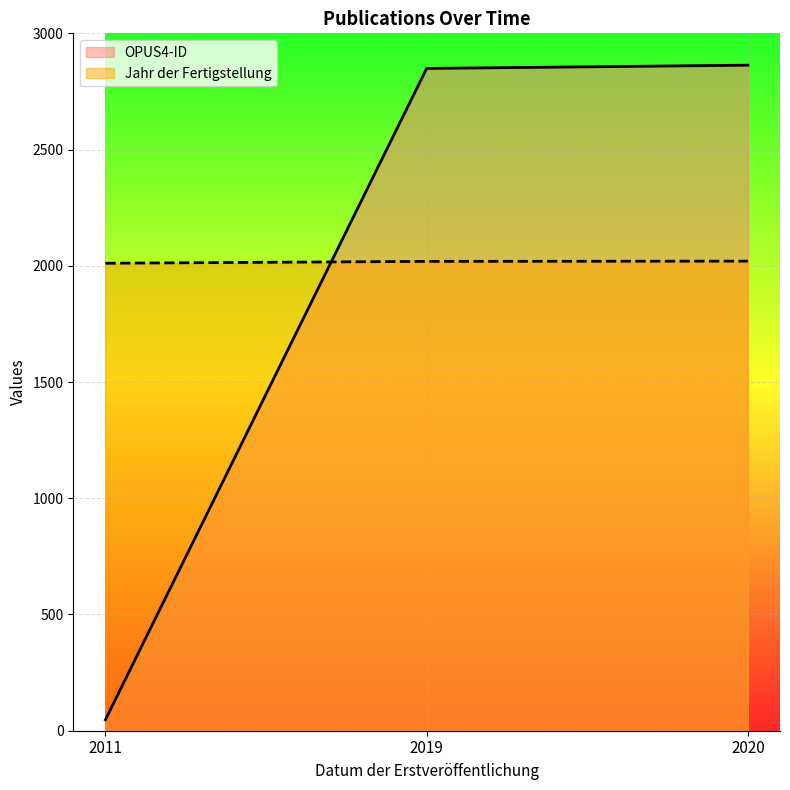

Which category has the lowest value across all series?

2011